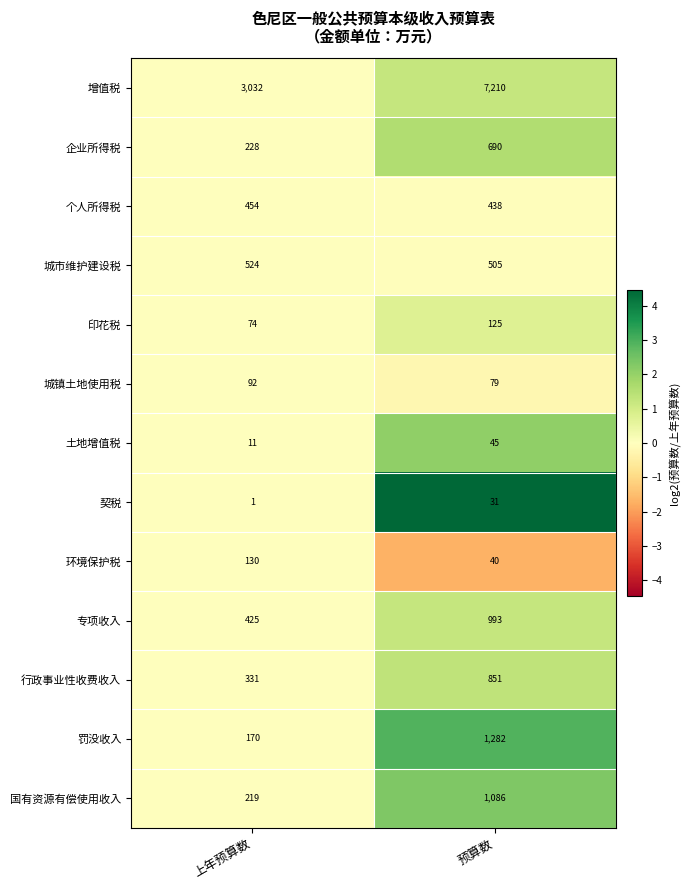

At which category is the sum across all series the highest?

预算数